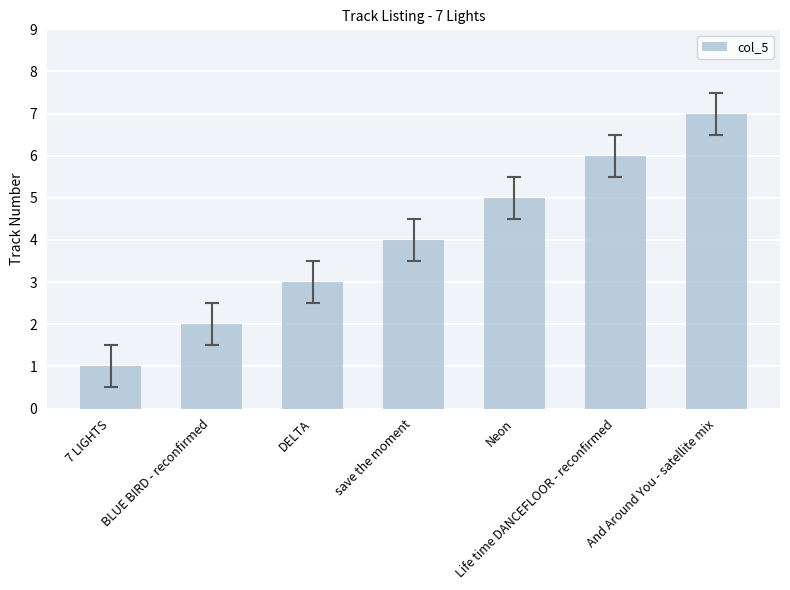

What is the ratio of the value at BLUE BIRD - reconfirmed to the value at Life time DANCEFLOOR - reconfirmed?

0.3